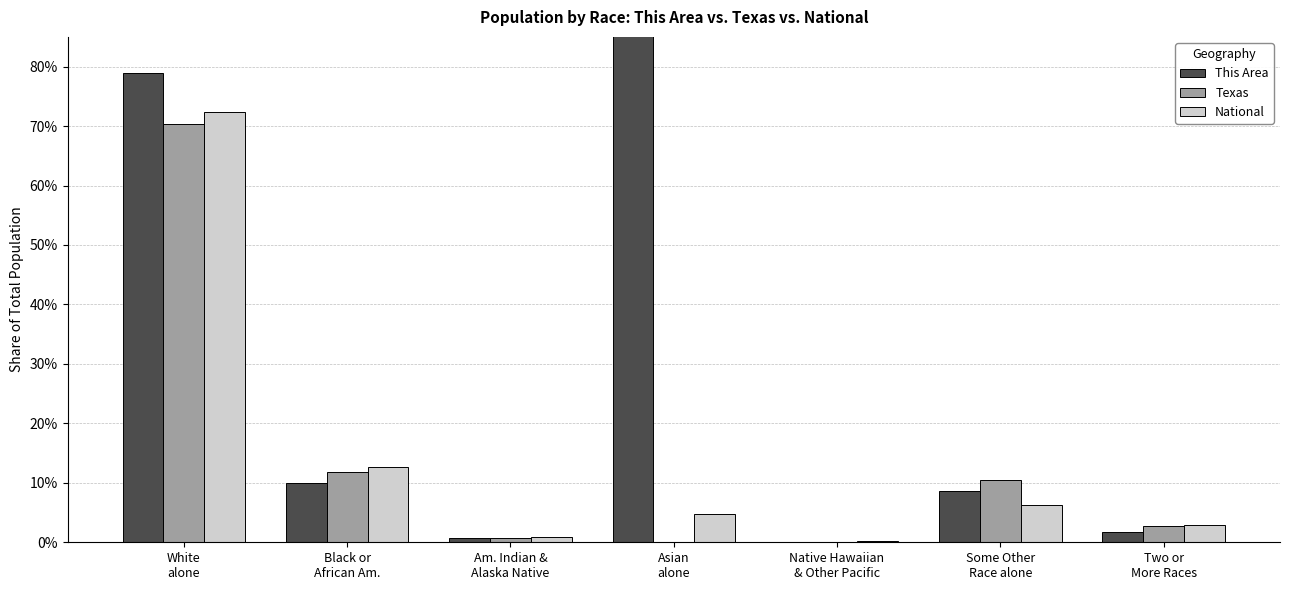

The value of National at Am. Indian &
Alaska Native is 0.0. True or false?

False